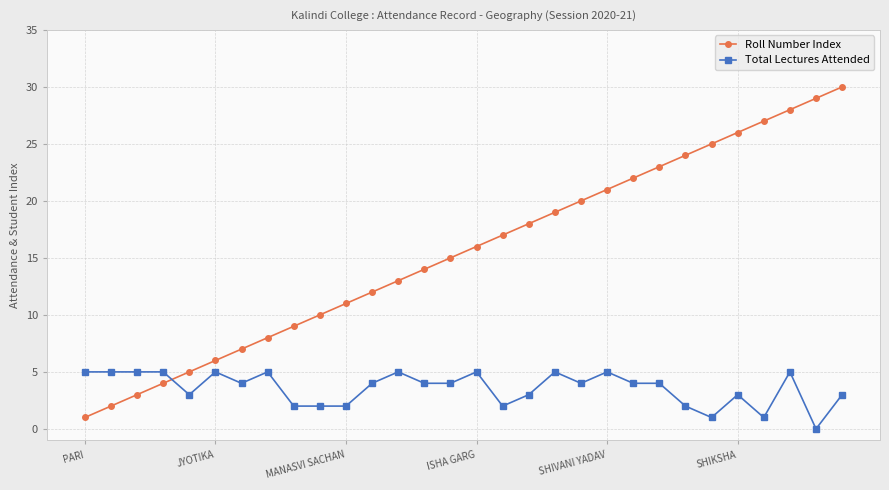

Reading left to right, transcribe all the data shown in this chart.

Roll Number Index: 1	2	3	4	5	6	7	8	9	10	11	12	13	14	15	16	17	18	19	20	21	22	23	24	25	26	27	28	29	30
Total Lectures Attended: 5	5	5	5	3	5	4	5	2	2	2	4	5	4	4	5	2	3	5	4	5	4	4	2	1	3	1	5	0	3